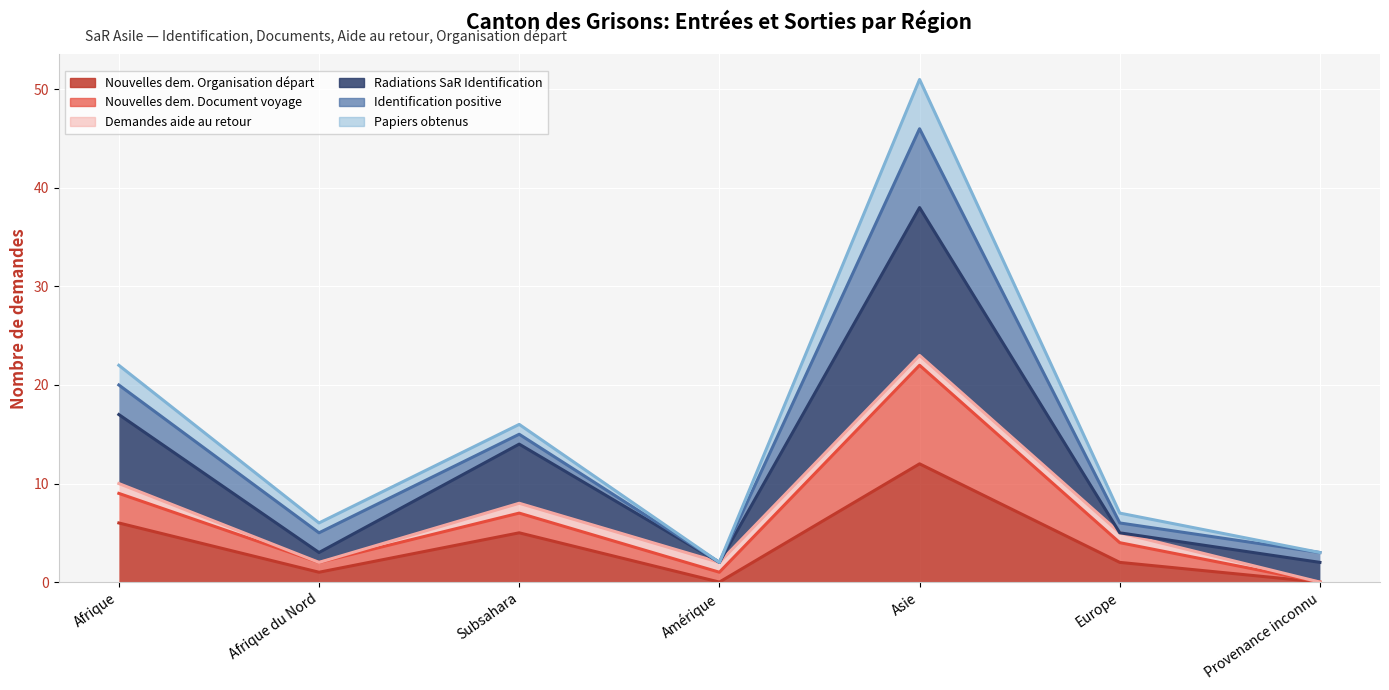

Between Afrique and Afrique du Nord, which series saw the biggest shift?

Radiations SaR Identification